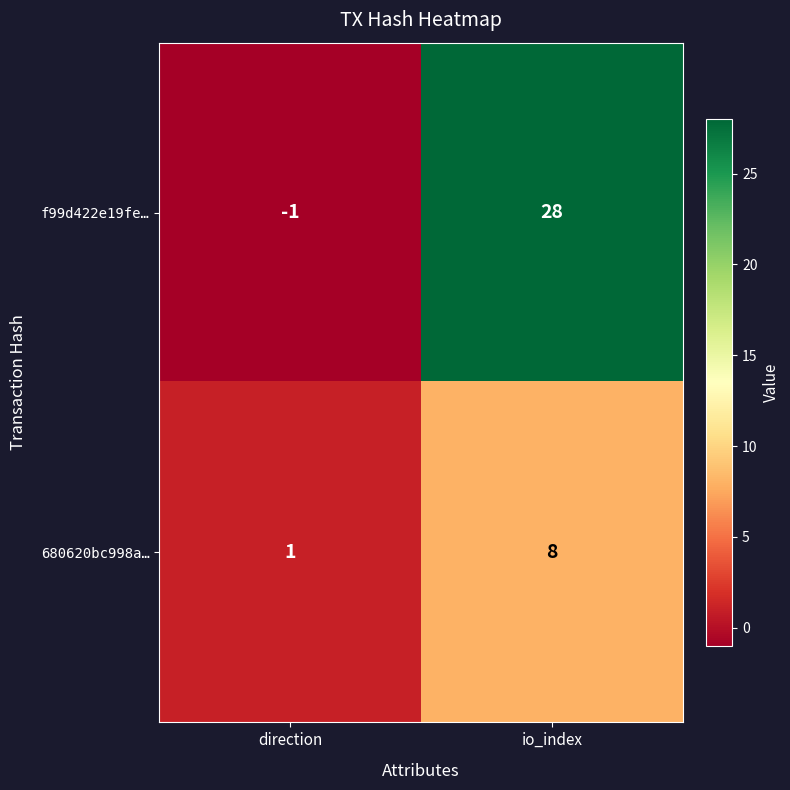

Which category has the highest value in the 680620bc998a… series?

io_index